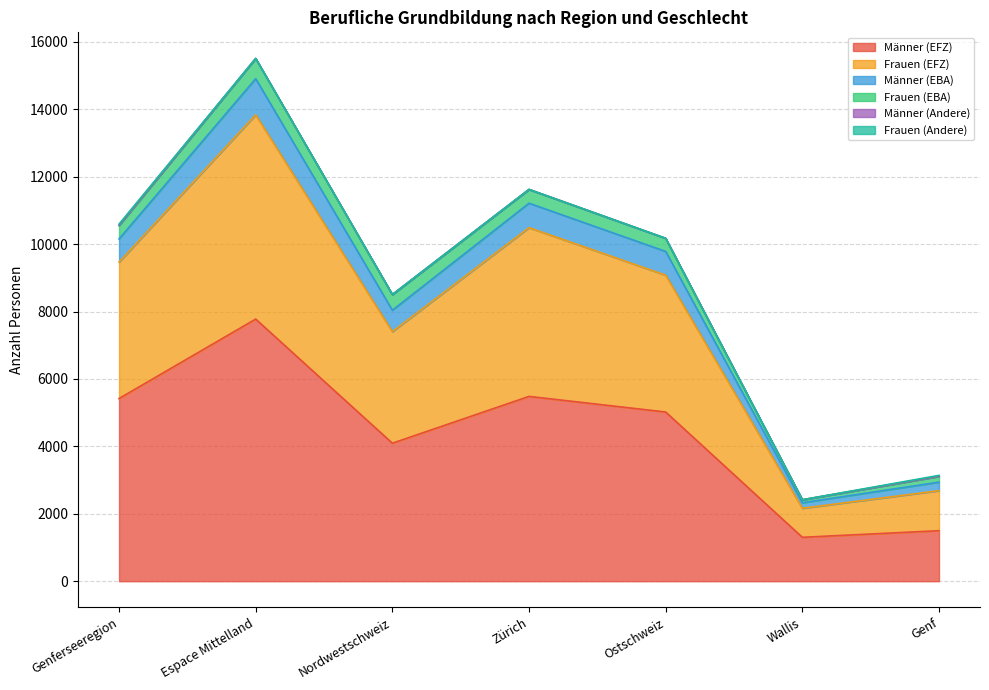

What is the lowest value of the Männer (EFZ) series?

1302